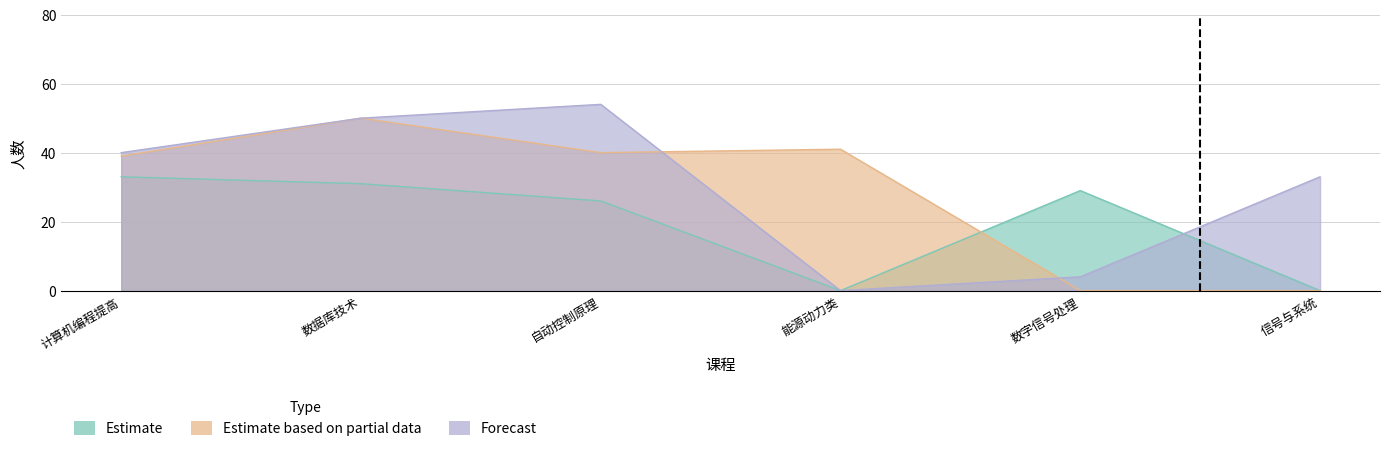

Reading left to right, what are all the values shown in this chart?

Estimate: 33	31	26	0	29	0
Estimate based on partial data: 39	50	40	41	0	0
Forecast: 40	50	54	0	4	33